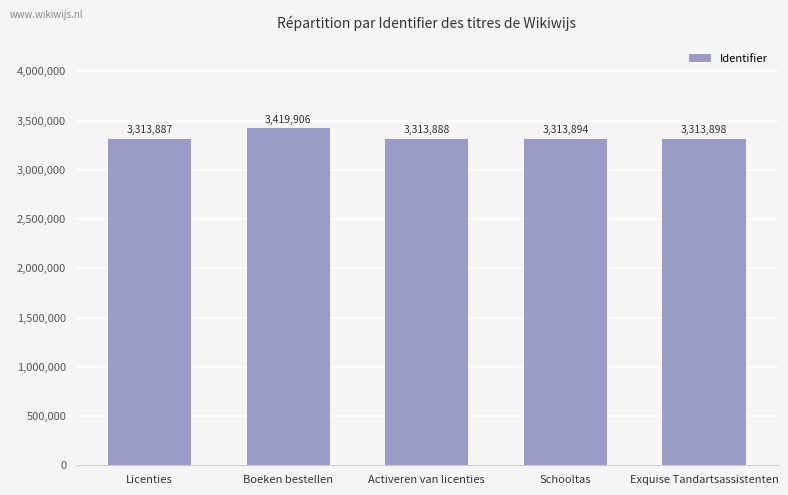

Rank the categories by value from lowest to highest.

Licenties, Activeren van licenties, Schooltas, Exquise Tandartsassistenten, Boeken bestellen